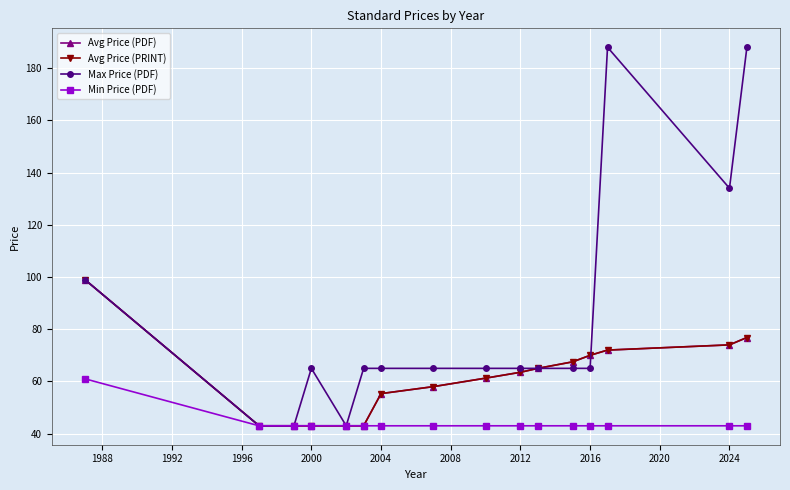

Which series has the largest total across all categories?

Max Price (PDF)